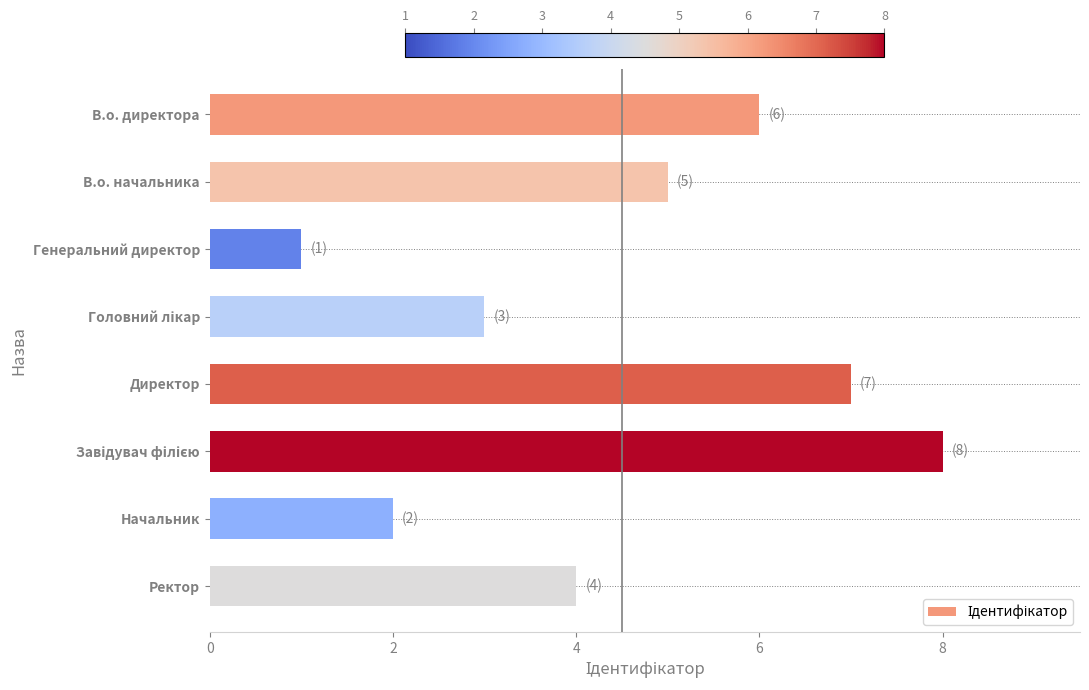

What is the sum of all values?

36